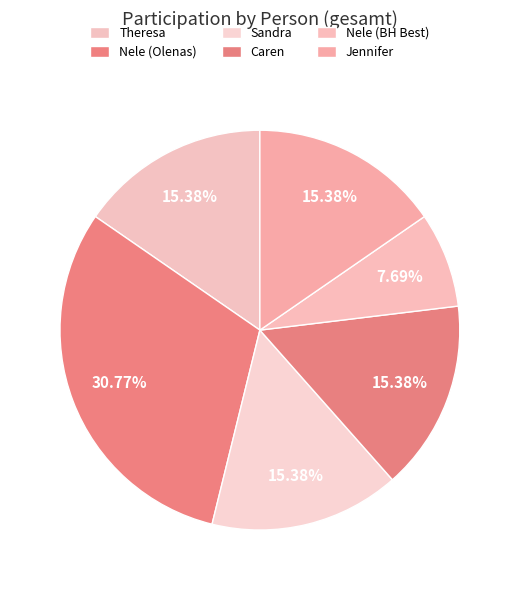

To the nearest percent, what is the difference between the largest and smallest slice percentages?

23%